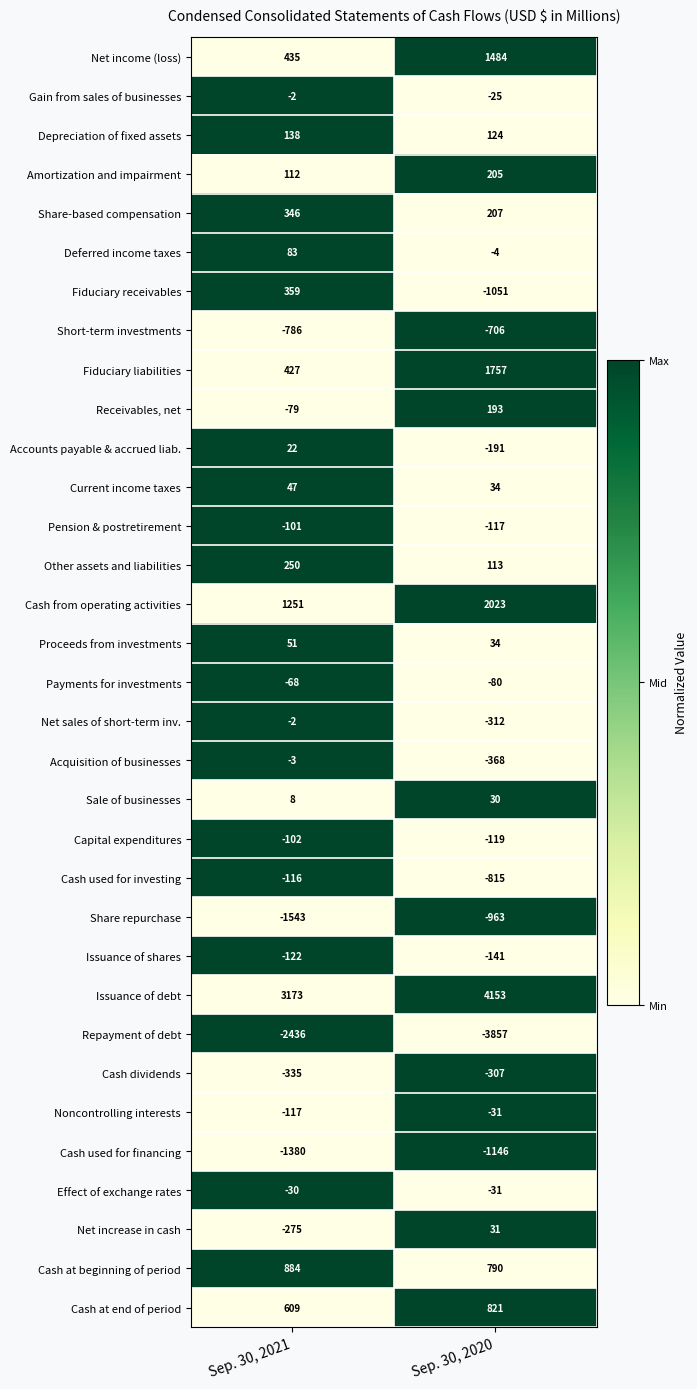

The Repayment of debt series shows -5915 at Sep. 30, 2020. True or false?

False